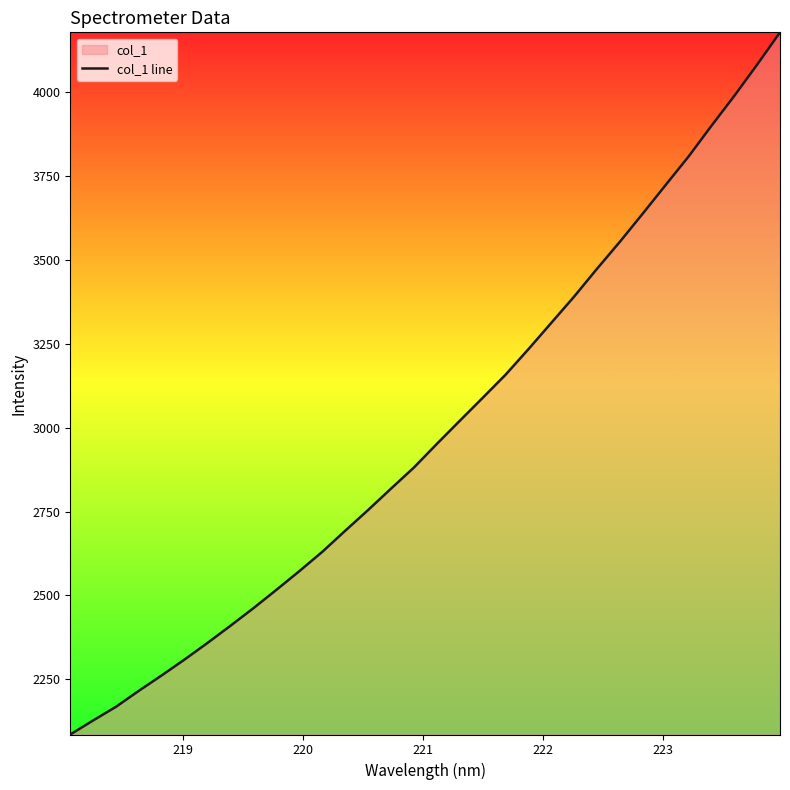

What is the minimum value shown in the chart?

2085.5